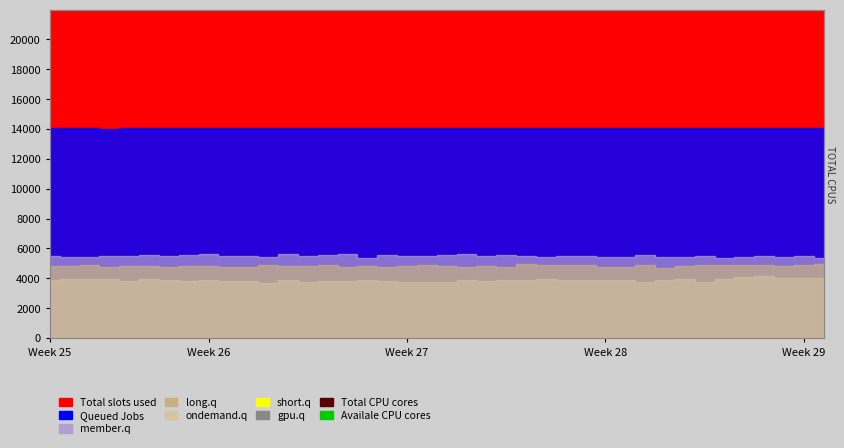

What is the lowest value of the Total CPU cores series?

65535